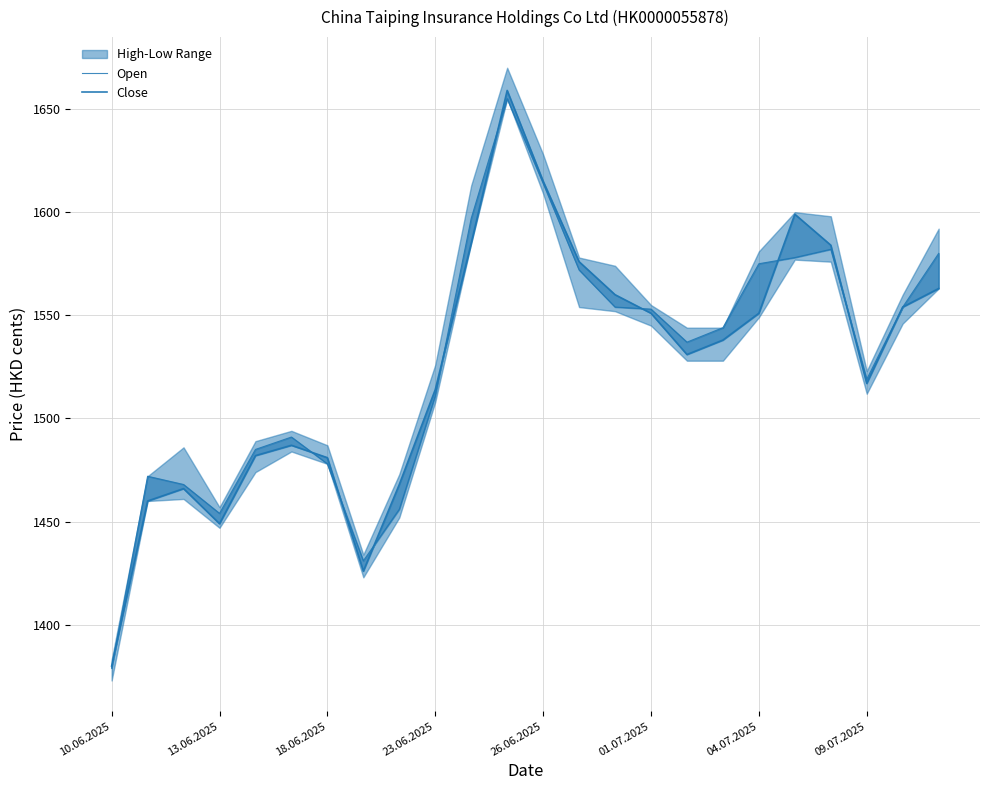

List the series in order of their overall mean, highest first.

Open, Close